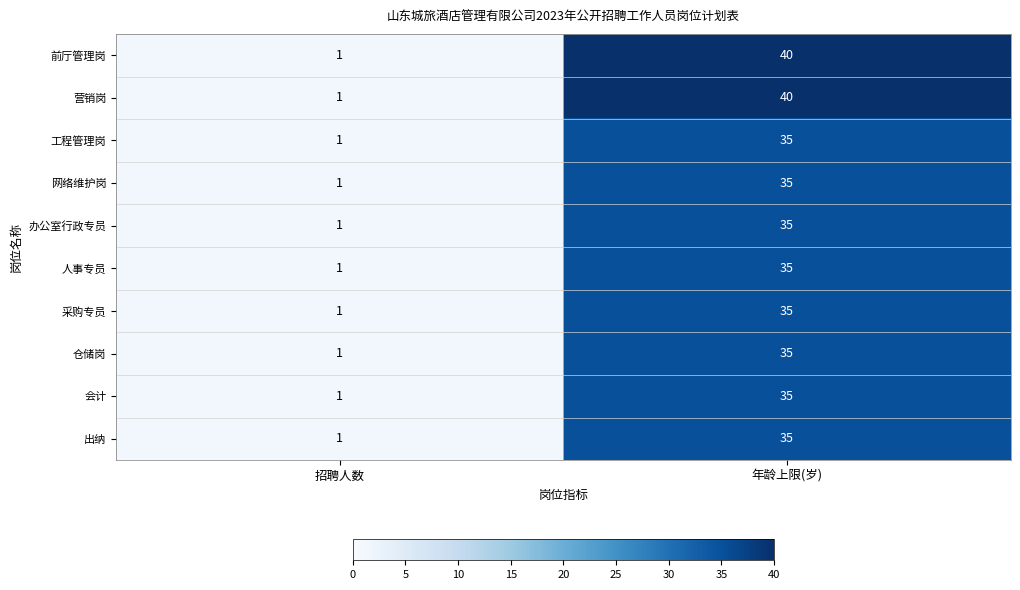

Reading left to right, extract all data points from this chart.

前厅管理岗: 1	40
营销岗: 1	40
工程管理岗: 1	35
网络维护岗: 1	35
办公室行政专员: 1	35
人事专员: 1	35
采购专员: 1	35
仓储岗: 1	35
会计: 1	35
出纳: 1	35